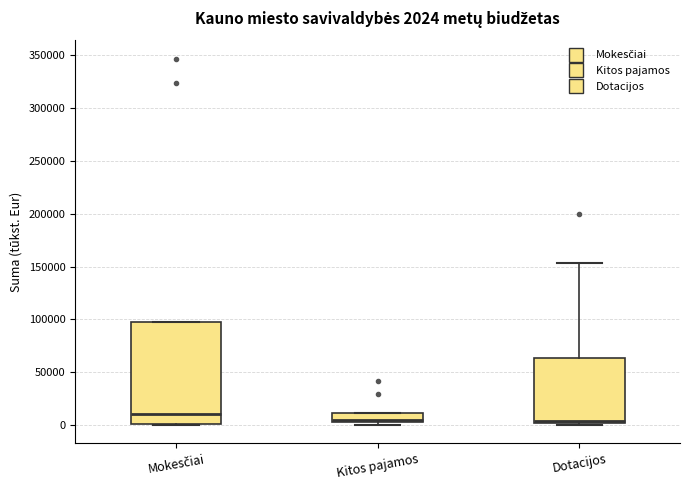

Which box is the tallest, from its lower edge to its upper edge?

Mokesčiai